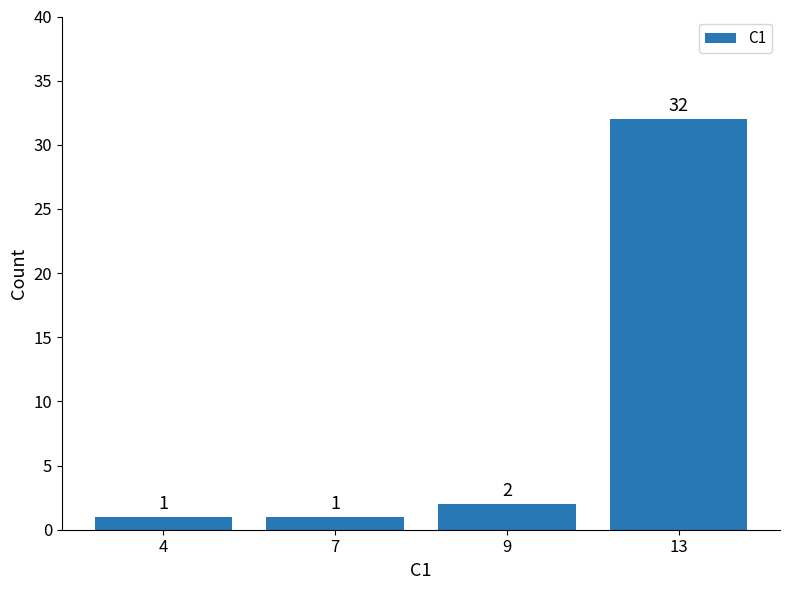

Does the chart contain stacked bars?

No